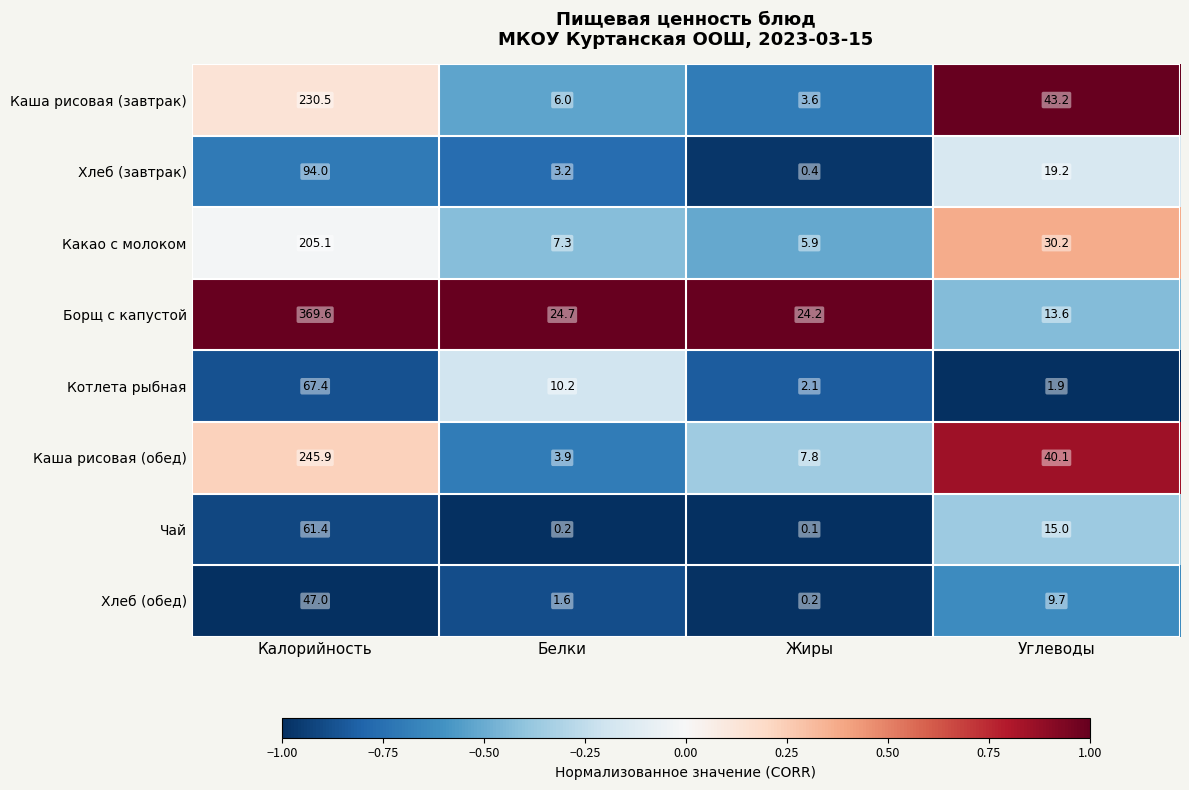

What is the highest value of the Каша рисовая (обед) series?

245.9